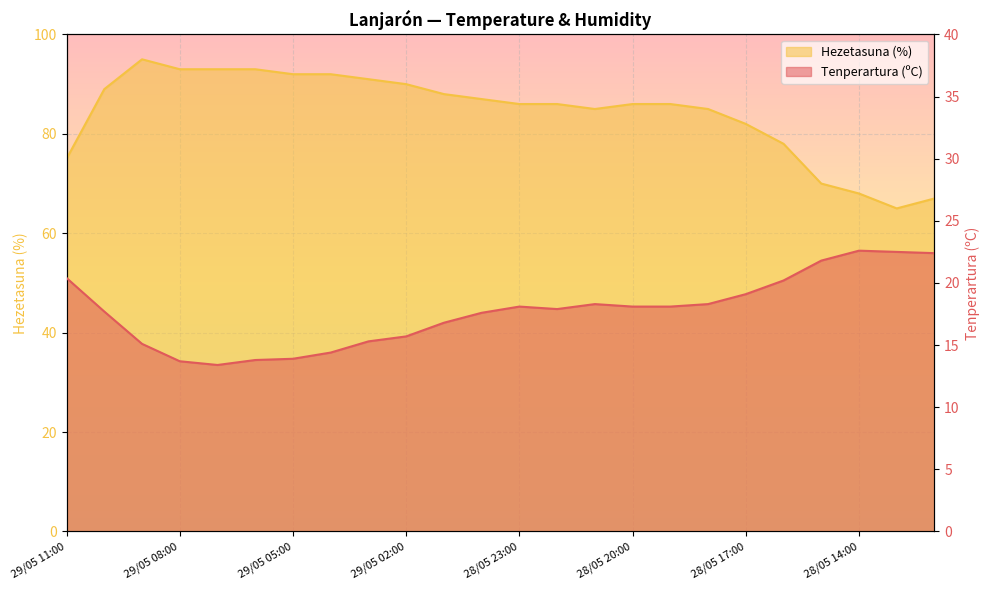

Which series has the largest range (max minus min)?

Hezetasuna (%)